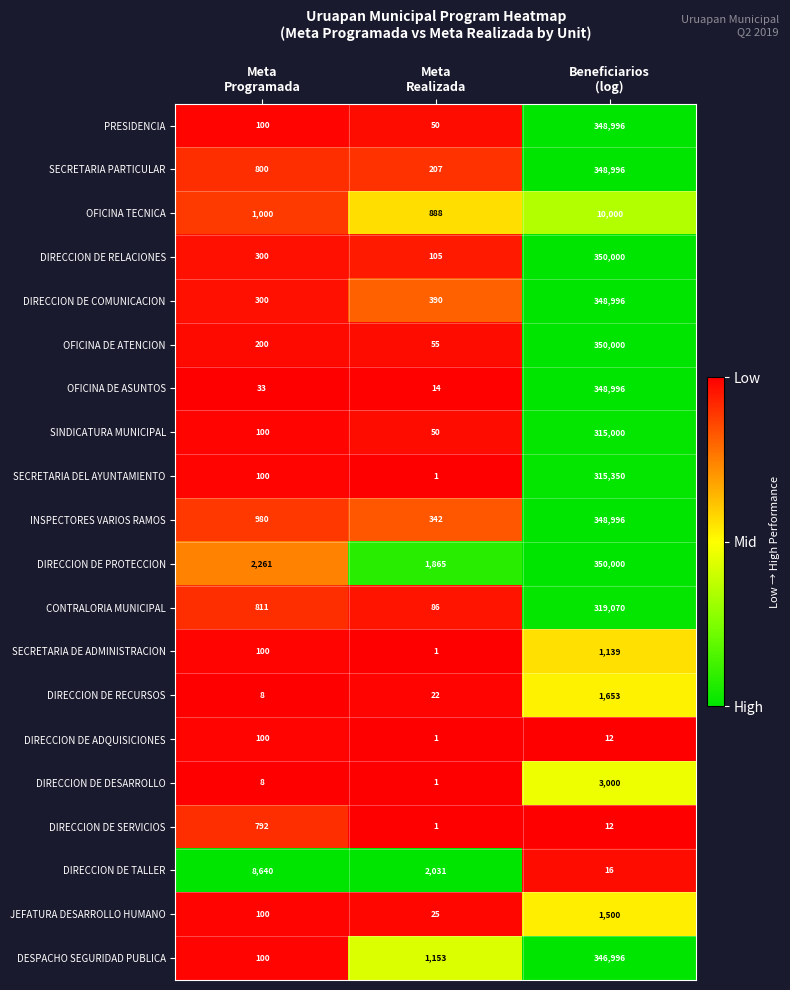

Which series has the widest spread of values?

OFICINA DE ATENCION